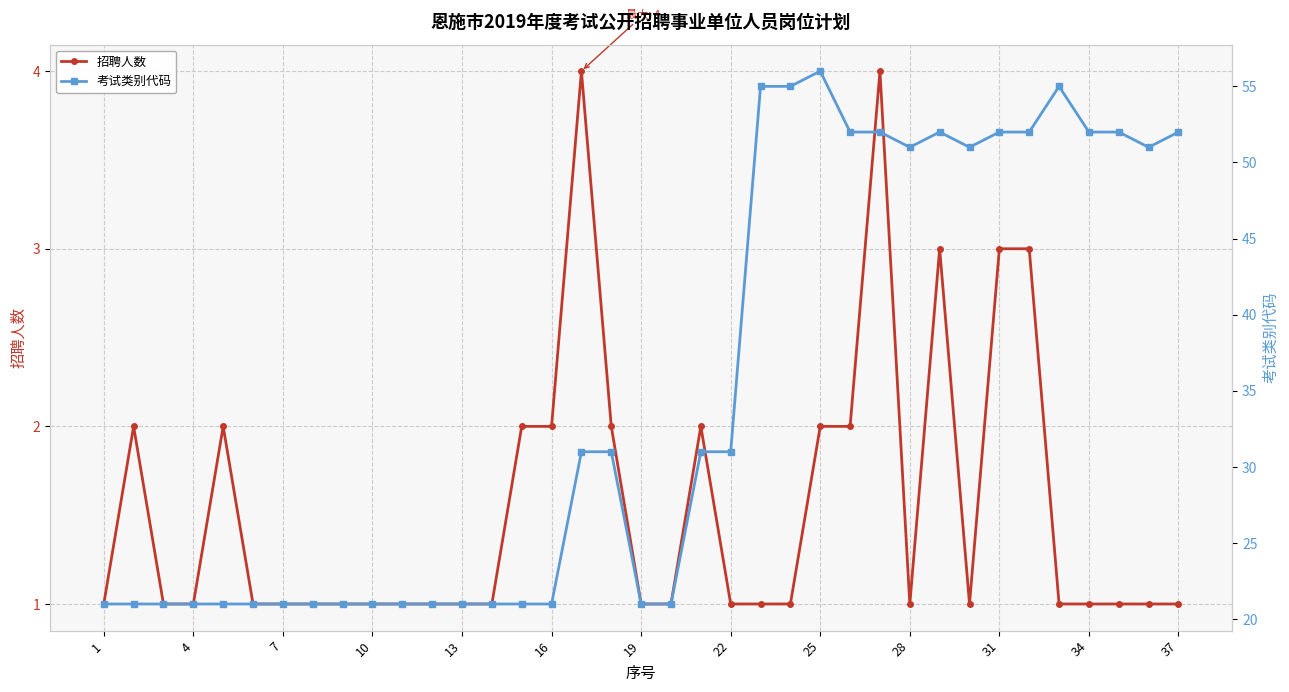

Reading right to left, list all the values displayed in this chart.

招聘人数: 1	1	1	1	1	3	3	1	3	1	4	2	2	1	1	1	2	1	1	2	4	2	2	1	1	1	1	1	1	1	1	1	2	1	1	2	1
考试类别代码: 52	51	52	52	55	52	52	51	52	51	52	52	56	55	55	31	31	21	21	31	31	21	21	21	21	21	21	21	21	21	21	21	21	21	21	21	21